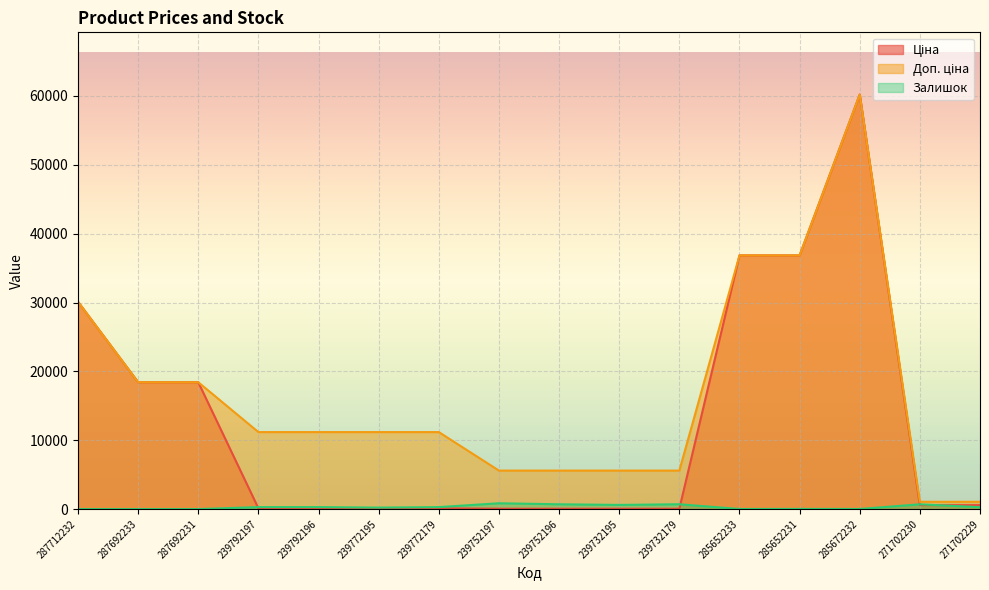

Is the value of Ціна at 239732195 greater than the value of Залишок at 285672232?

Yes